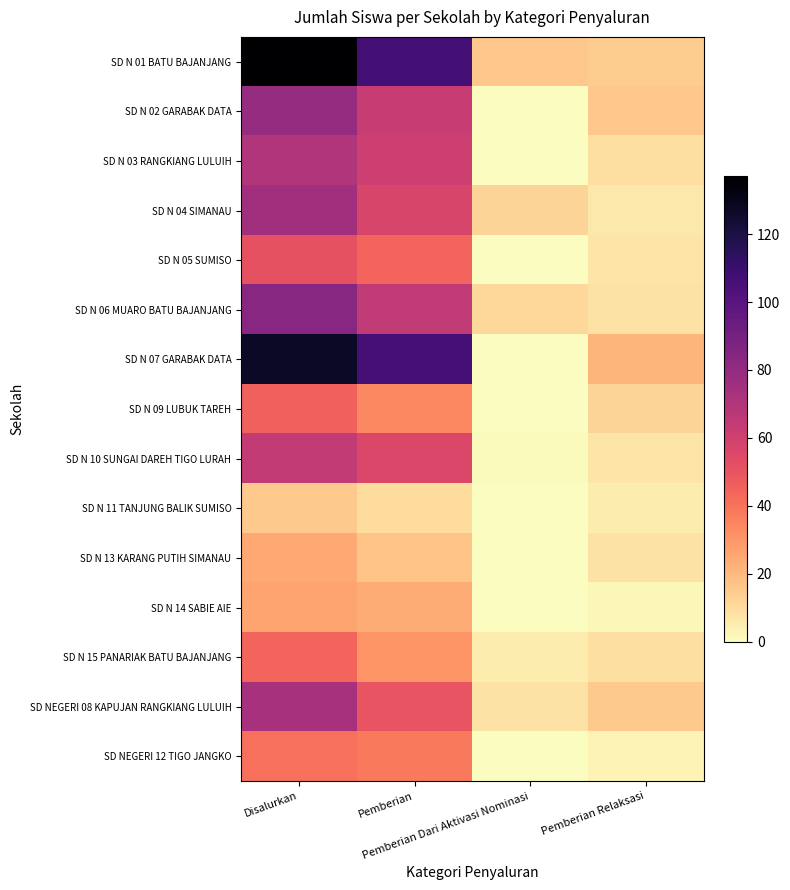

What is the total value across all series at Disalurkan?

957